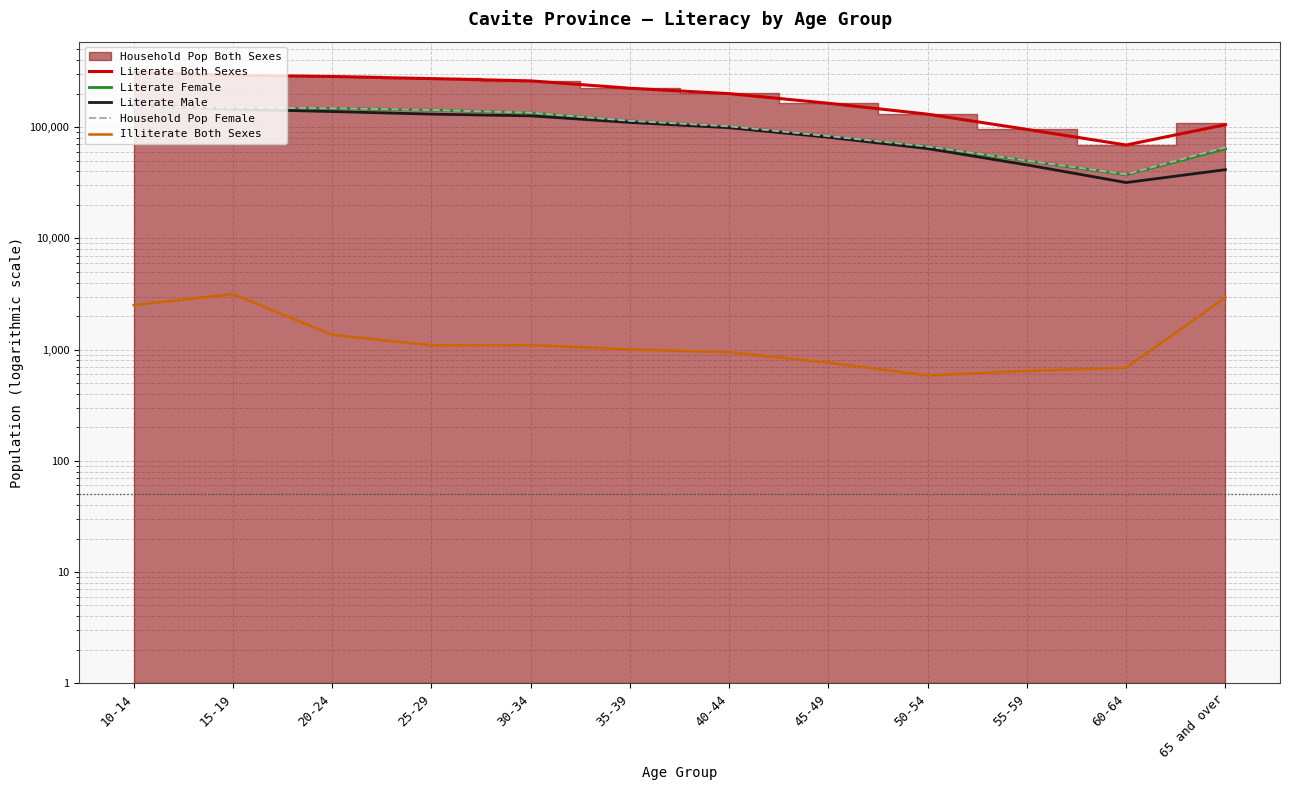

Which series has the largest range (max minus min)?

Literate Both Sexes